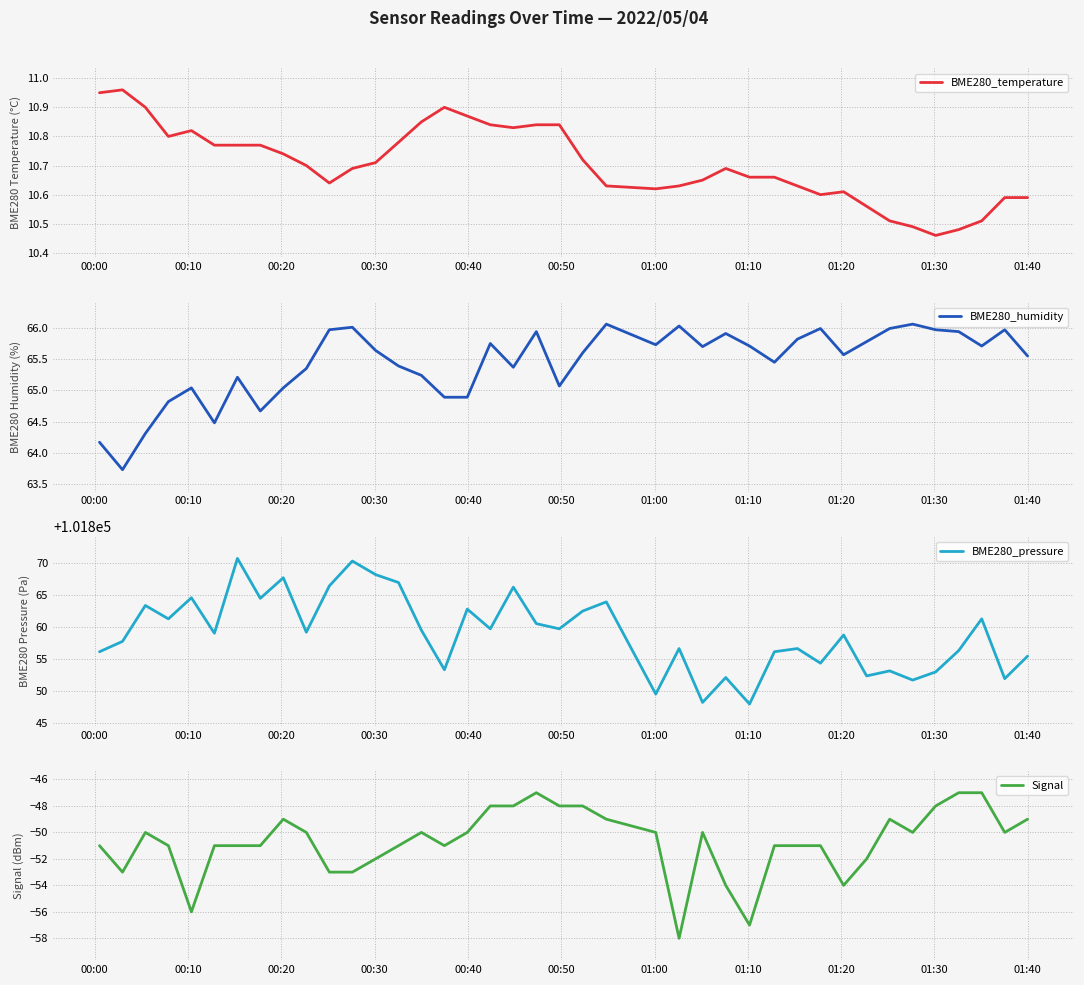

True or false: BME280_humidity and BME280_temperature cross at least once.

False